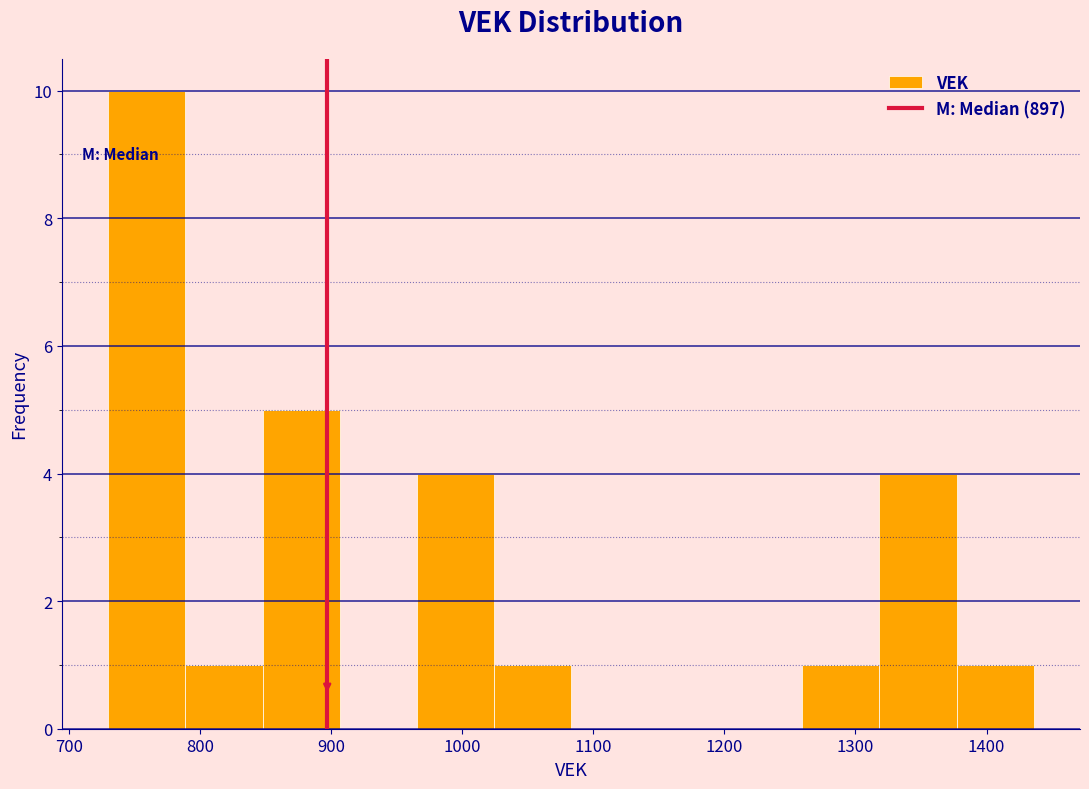

Reading left to right, list every bar in this chart as the range it spans on the x-axis followed by its height. Neither the bar edges nor the heights are printed on the chart, so give them approximately, as read against the axes.

730 to 790: 10
790 to 850: 1
850 to 910: 5
910 to 970: 0
970 to 1020: 4
1020 to 1080: 1
1080 to 1140: 0
1140 to 1200: 0
1200 to 1260: 0
1260 to 1320: 1
1320 to 1380: 4
1380 to 1440: 1